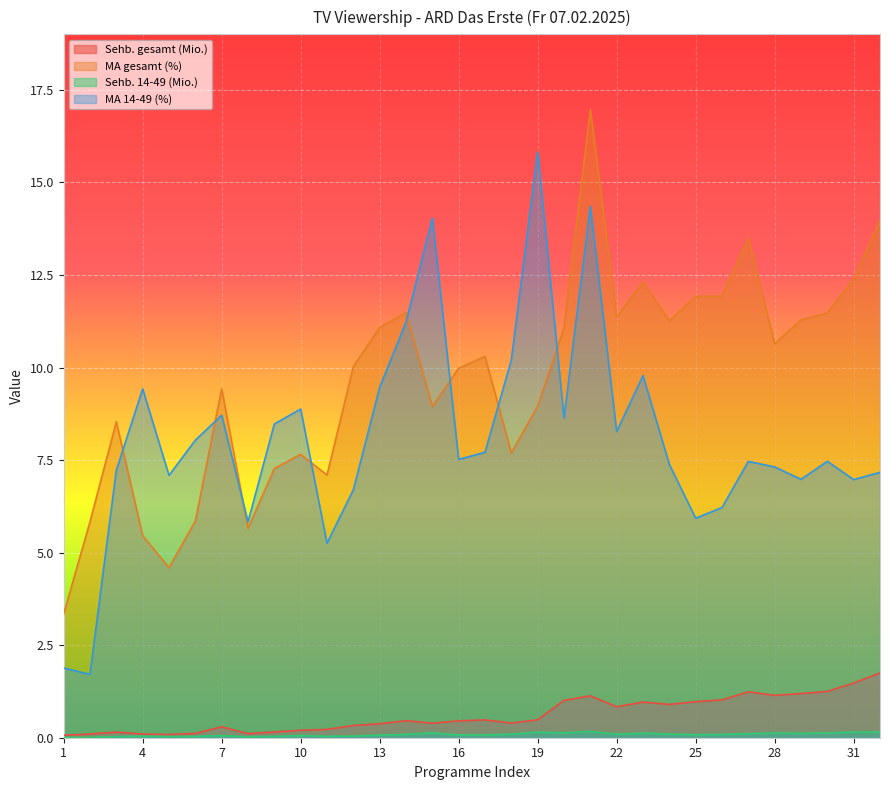

Which series has the largest total across all categories?

MA gesamt (%)